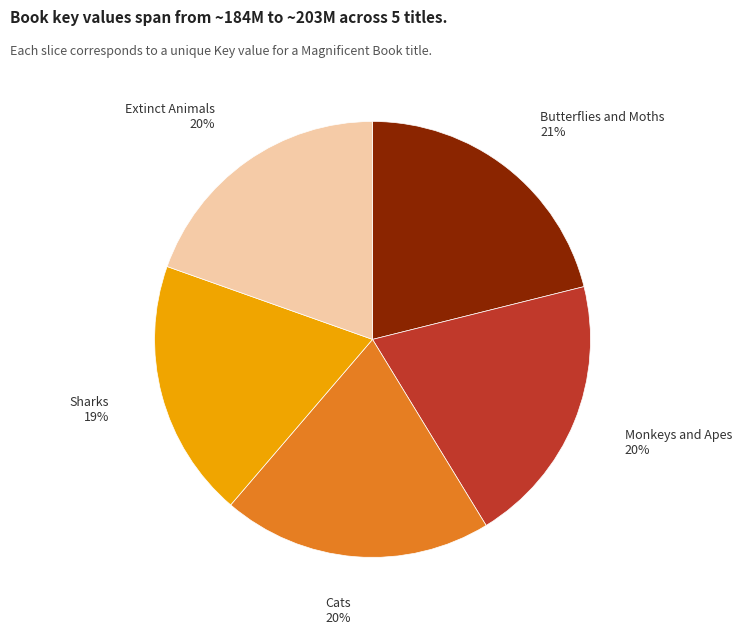

Does any single category account for the majority?

No